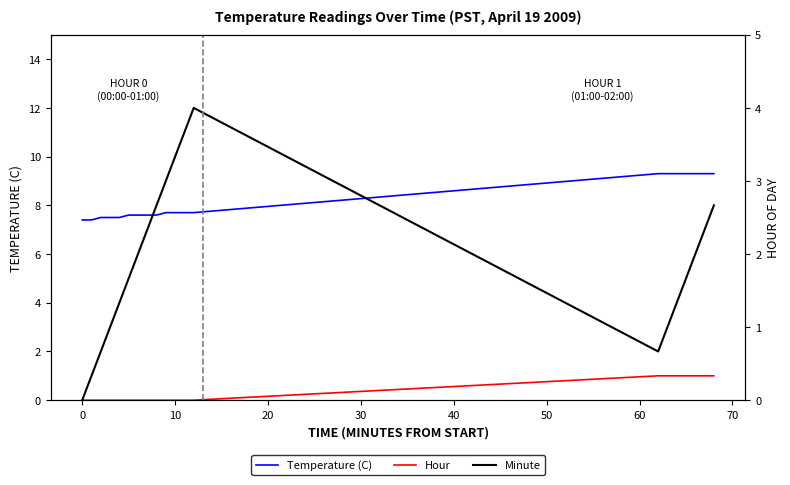

How many lines are shown in the chart?

3